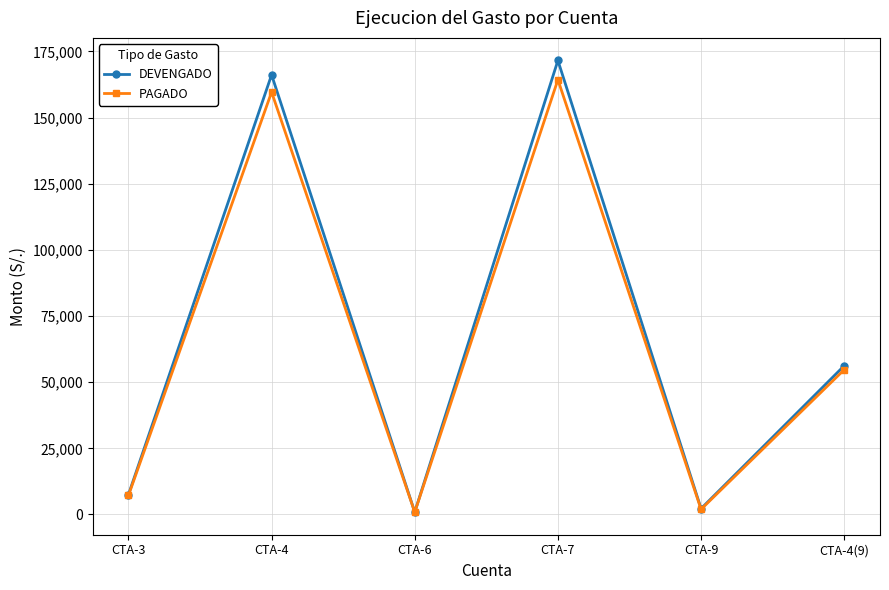

What is the label of the 6th point from the left?

CTA-4(9)